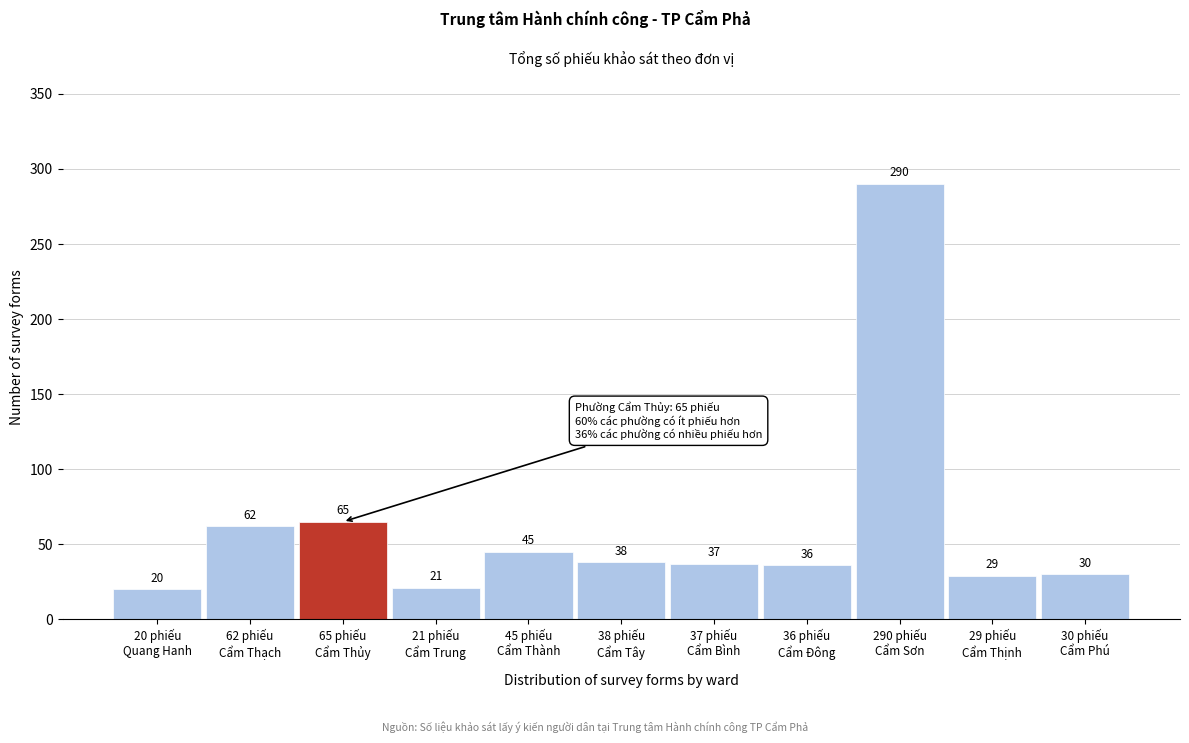

Reading left to right, what are all the values shown in this chart?

20	62	65	21	45	38	37	36	290	29	30